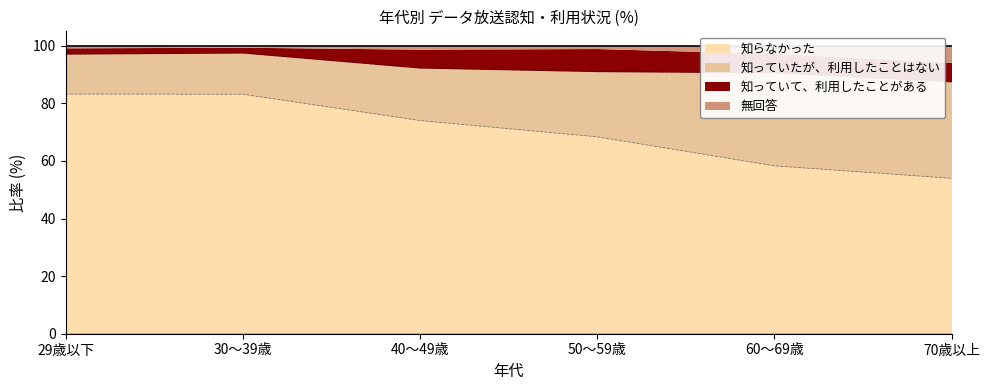

Where is the first local maximum for 無回答?

40～49歳